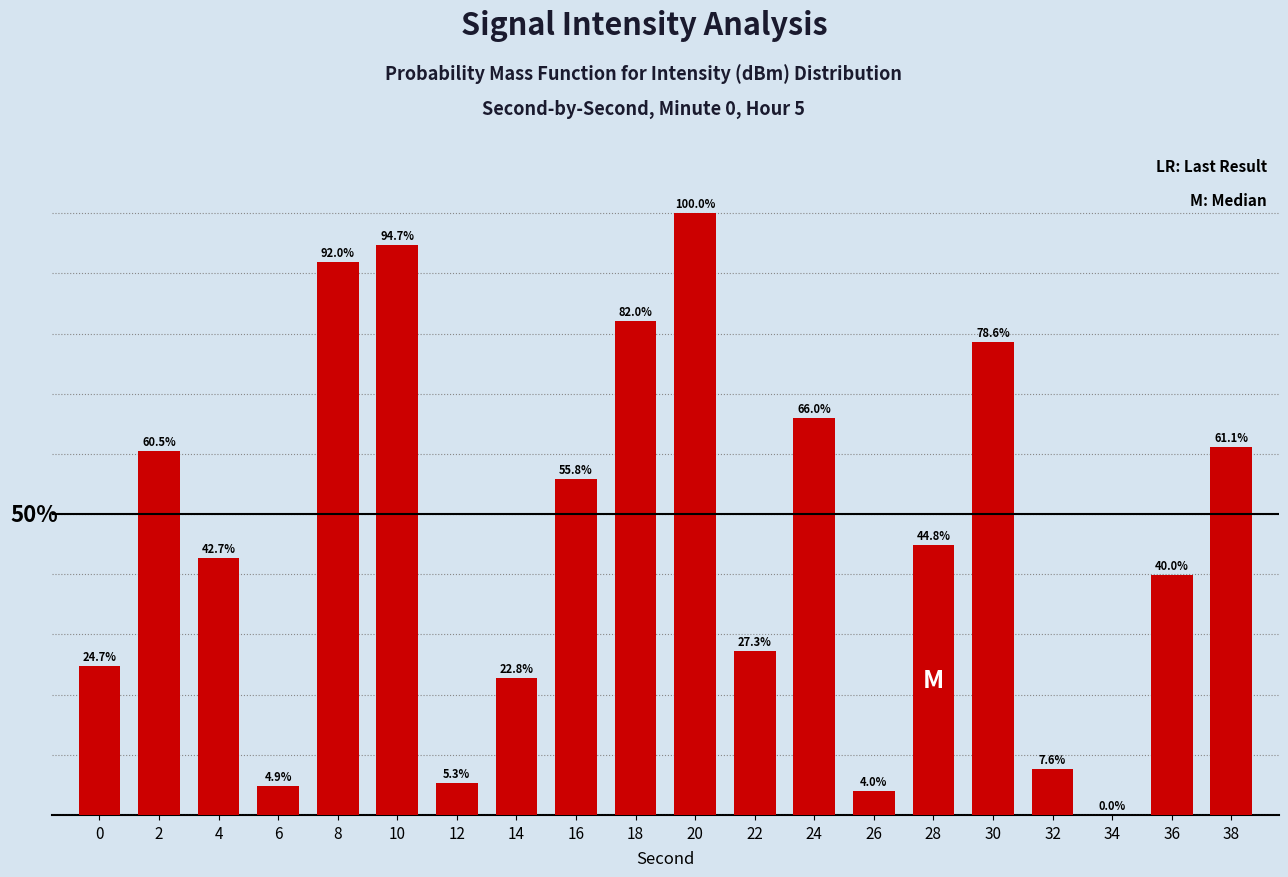

What is the value of the 17th bar from the left?

7.6